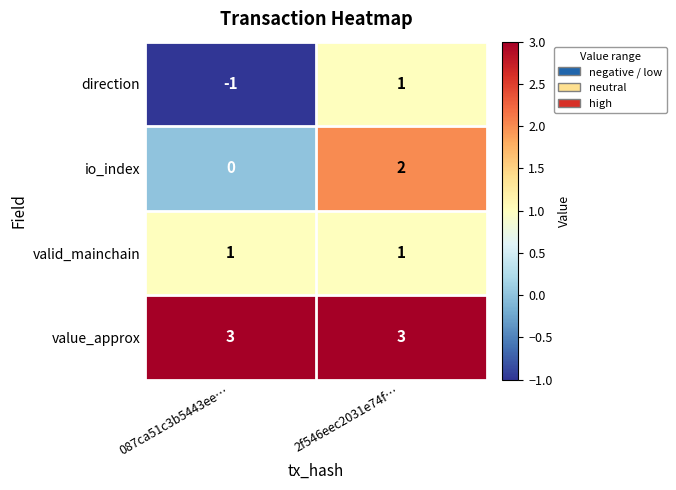

How many distinct data groups are displayed?

4